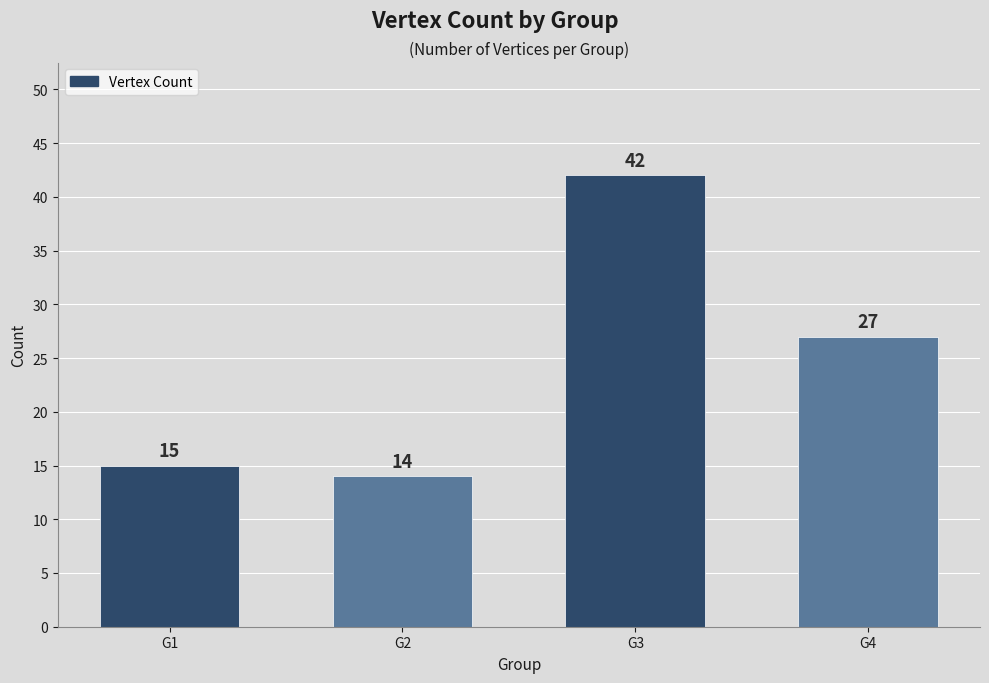

What is the value of the 1st bar from the left?

15